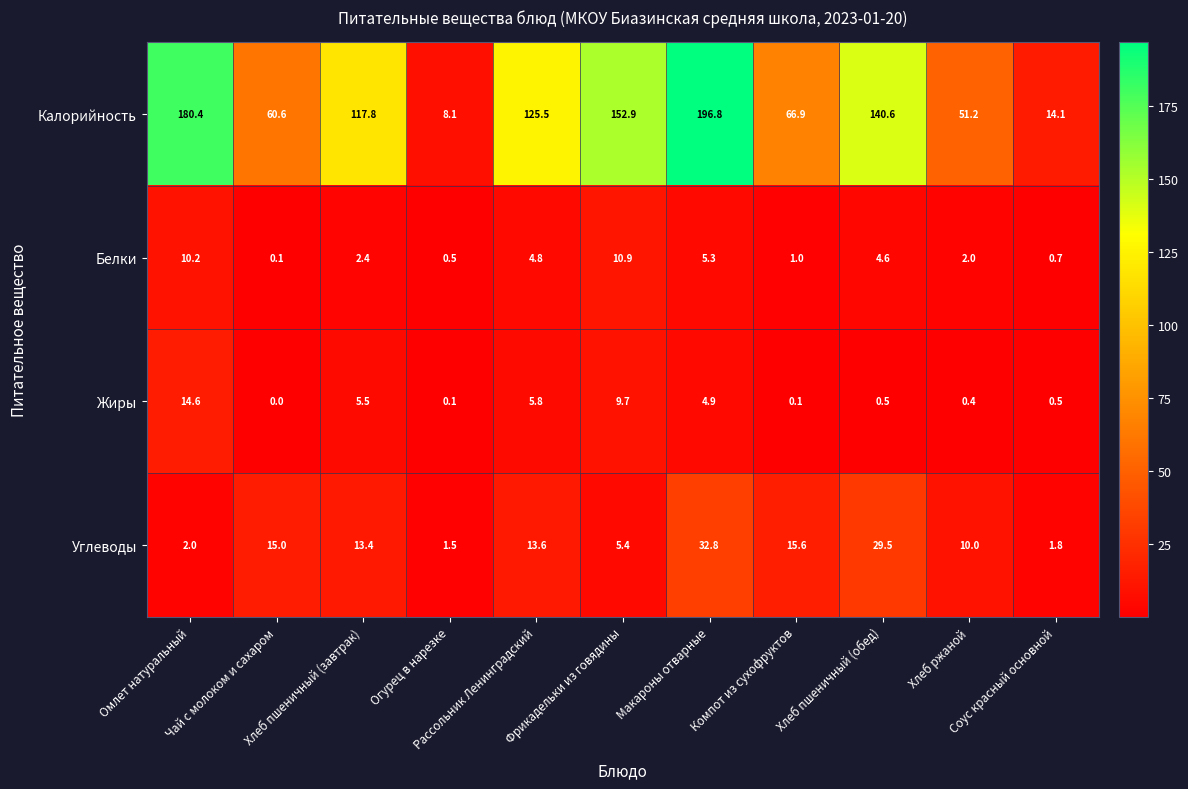

What is the average value of the Калорийность series?

101.4